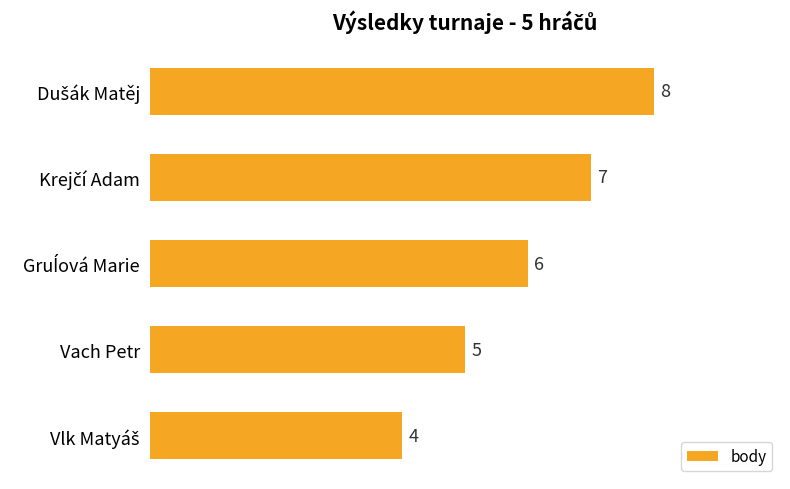

What is the difference between the second highest and minimum values?

3